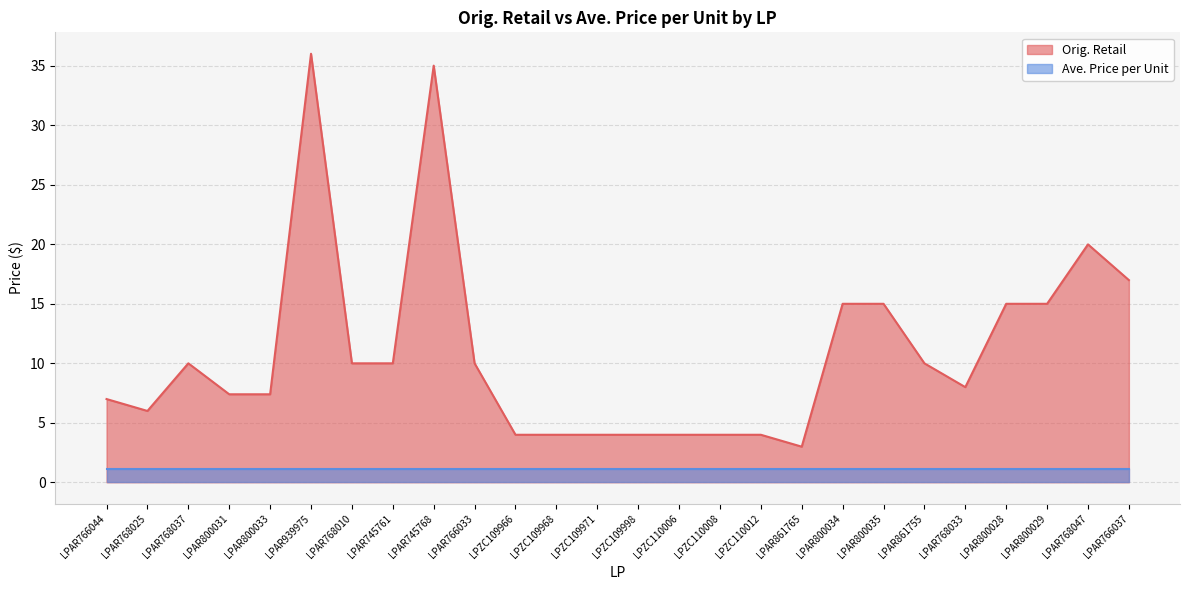

Between LPAR939975 and LPZC109966, which is larger?

LPAR939975